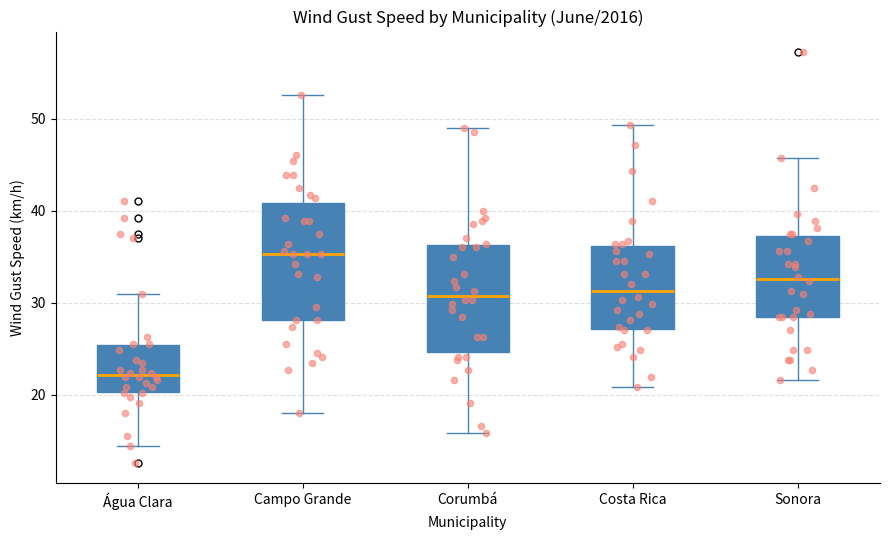

Reading left to right, read every box against the y-axis: the position of its median line, the range the box covers, and the ends of its whiskers. The values are not printed on the chart, so give them approximately, as read against the axis.

Água Clara: median 22, box 20 to 25, whiskers 14 to 31
Campo Grande: median 35, box 28 to 41, whiskers 18 to 53
Corumbá: median 31, box 25 to 36, whiskers 16 to 49
Costa Rica: median 31, box 27 to 36, whiskers 21 to 49
Sonora: median 33, box 28 to 37, whiskers 22 to 46